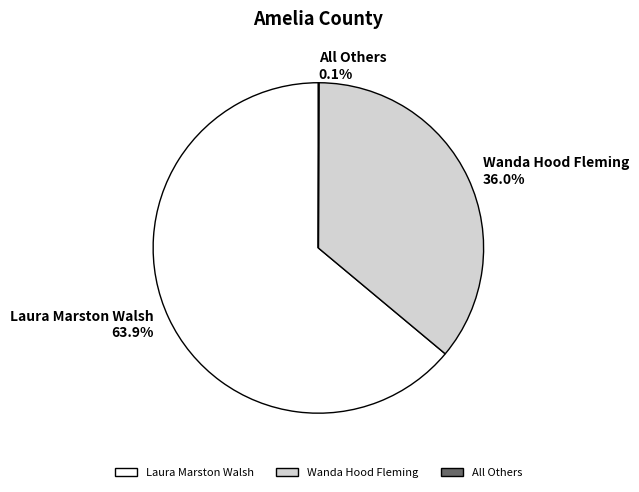

Which has a higher value, Laura Marston Walsh or Wanda Hood Fleming?

Laura Marston Walsh